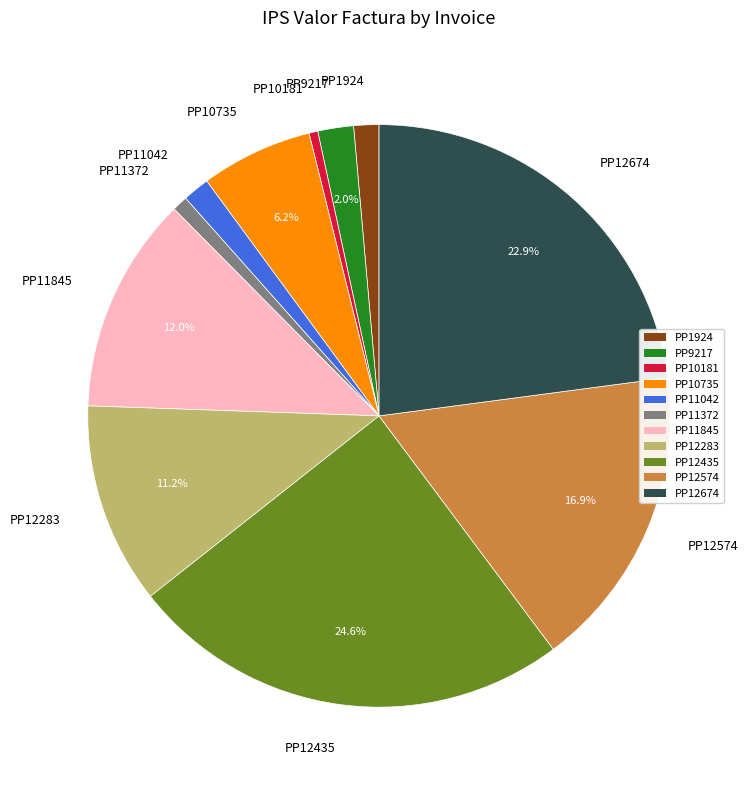

What is the ratio of the value at PP9217 to the value at PP11042?

1.3